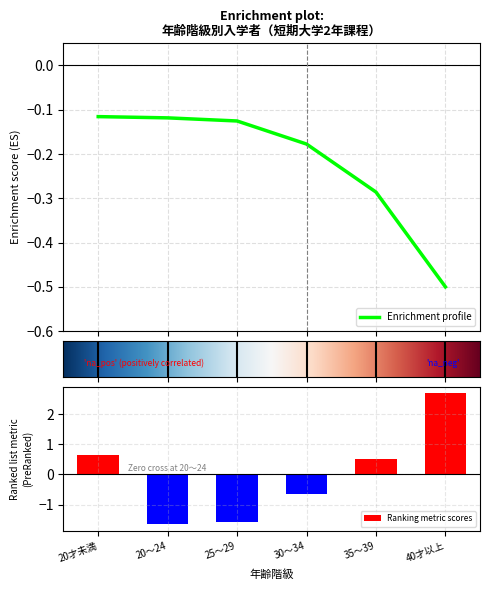

True or false: the data shows 0.7 at 20才未満.

True